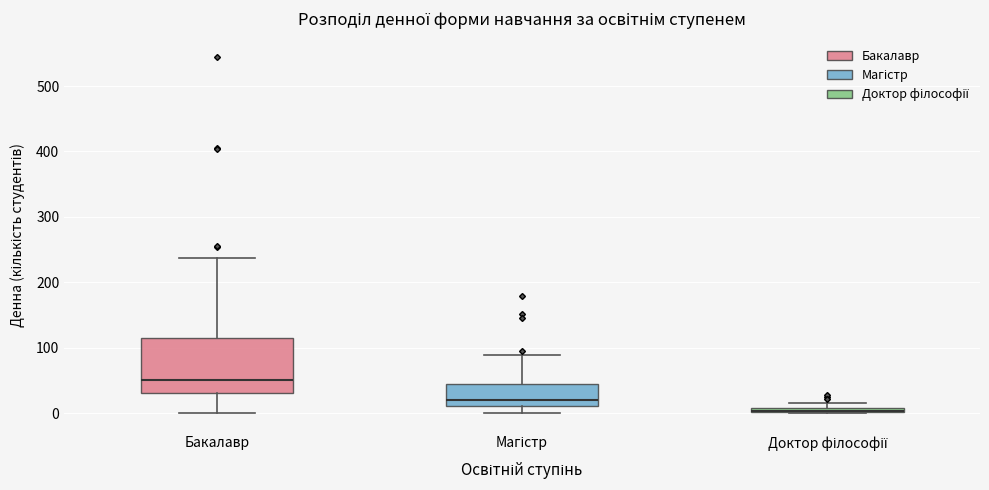

Where is the upper edge of the box for Бакалавр on the y-axis? The values are not printed on the chart, so give them approximately, as read against the axis.

110